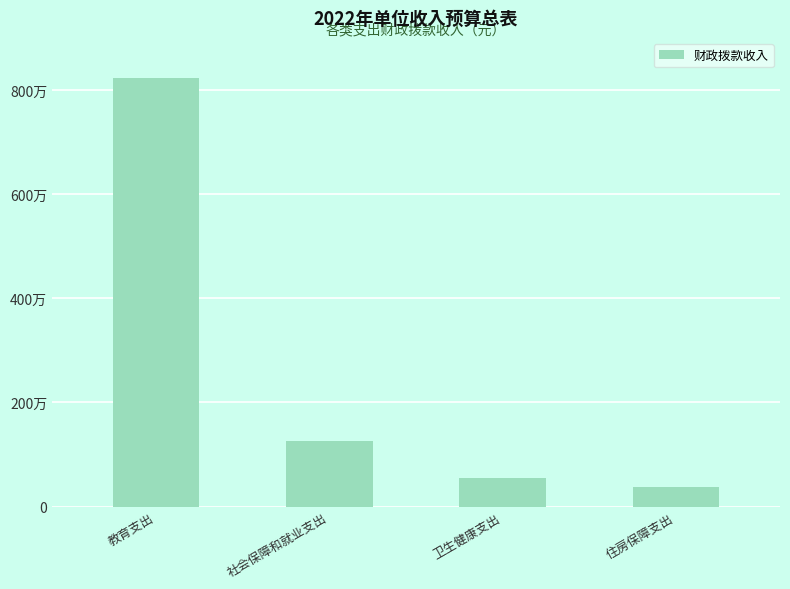

Reading left to right, extract all data points from this chart.

8221800	1257200	550000	377800